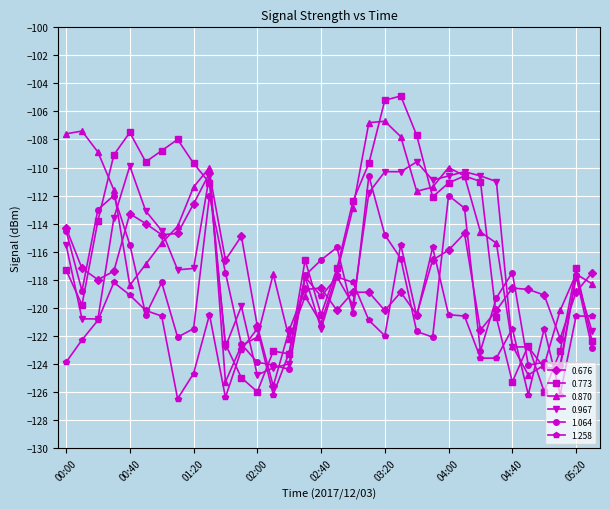

What is the difference between the maximum and minimum values in the 0.967 series?

15.2